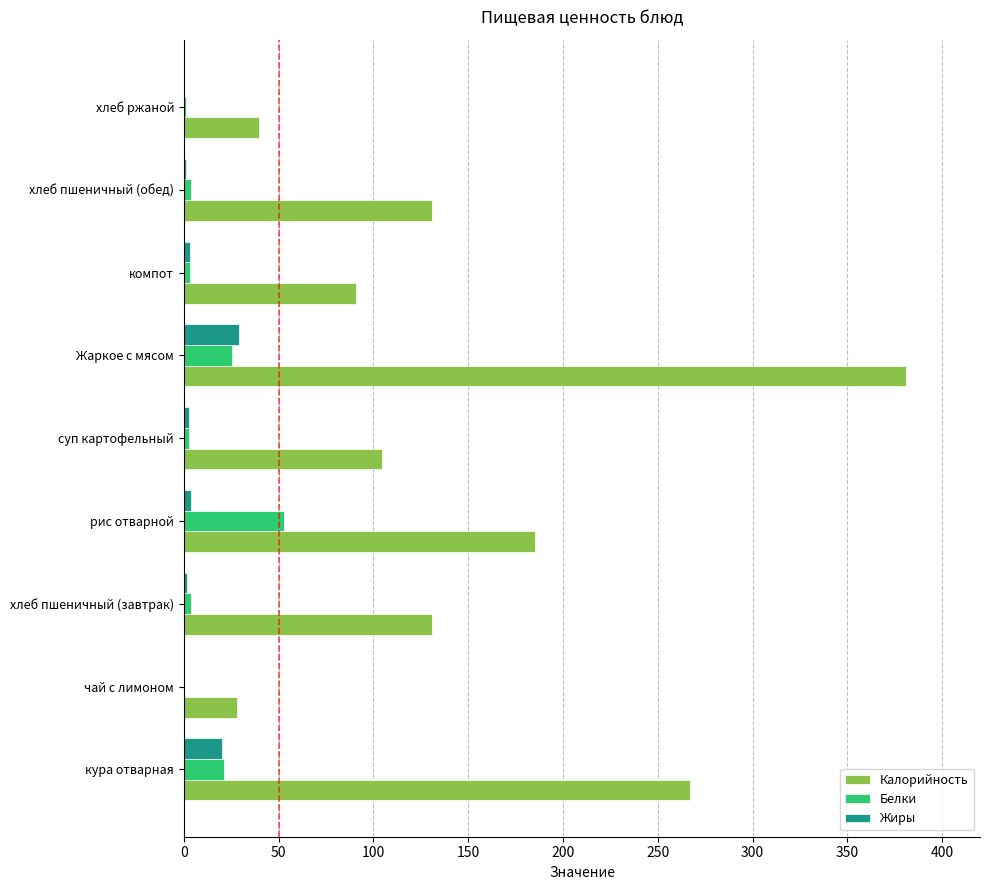

At which label is Калорийность closest to 204?

рис отварной